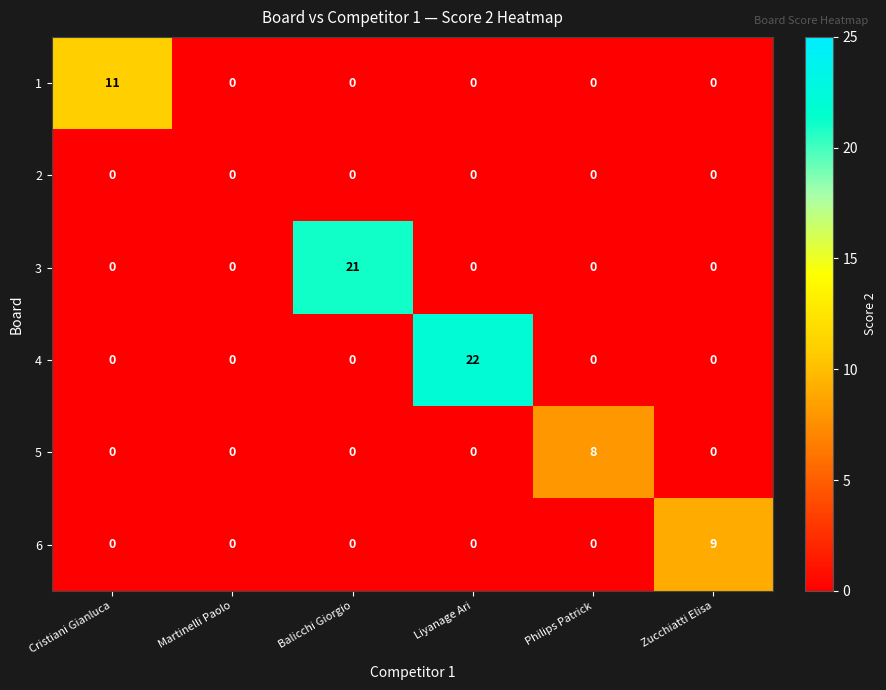

Which series changed the most between Balicchi Giorgio and Zucchiatti Elisa?

3